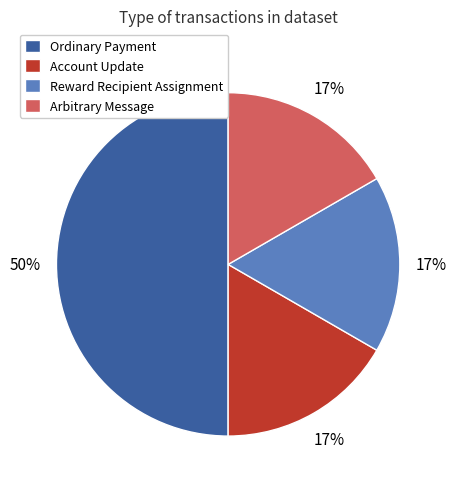

Approximately how many times larger is the value at Account Update compared to Reward Recipient Assignment?

1.0